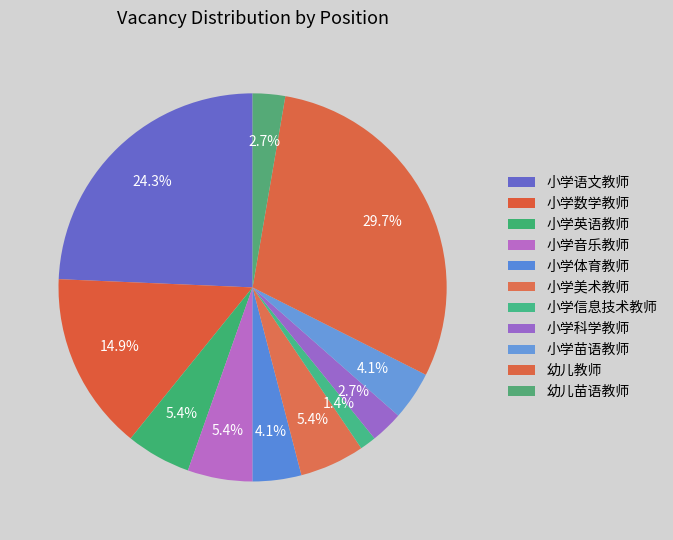

Count the number of slices in the pie.

11